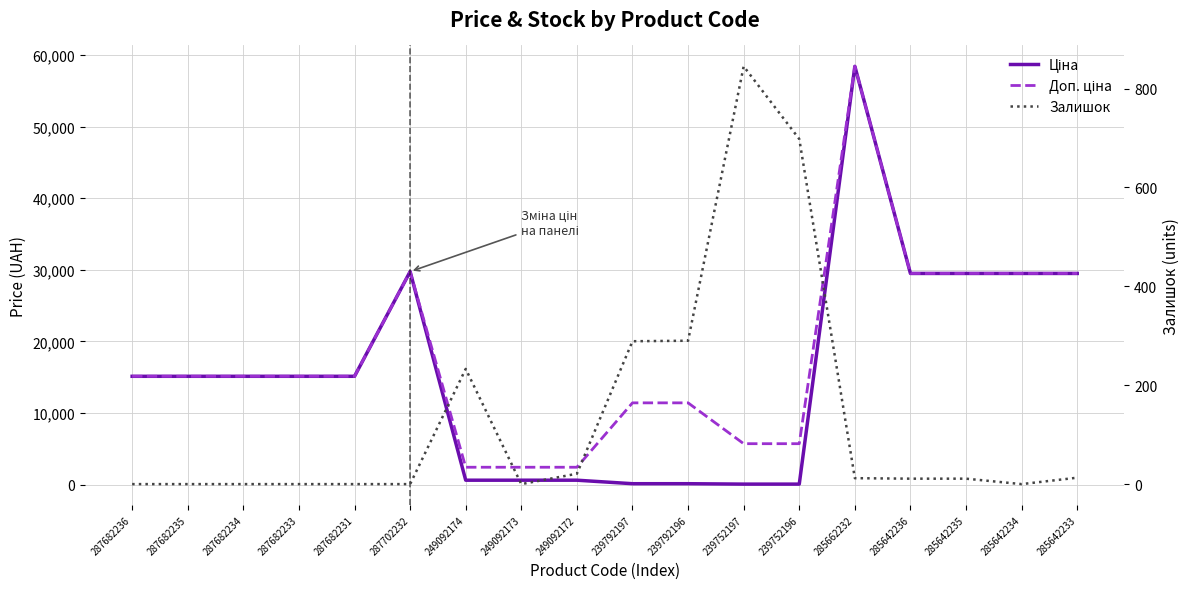

Where is Доп. ціна nearest to the value 30420?

287702232